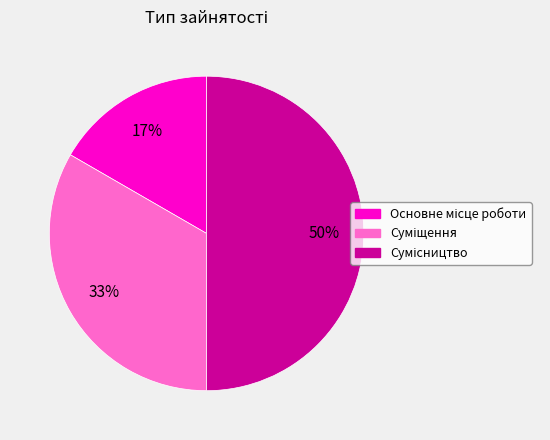

To the nearest percent, what is the average slice percentage?

33%